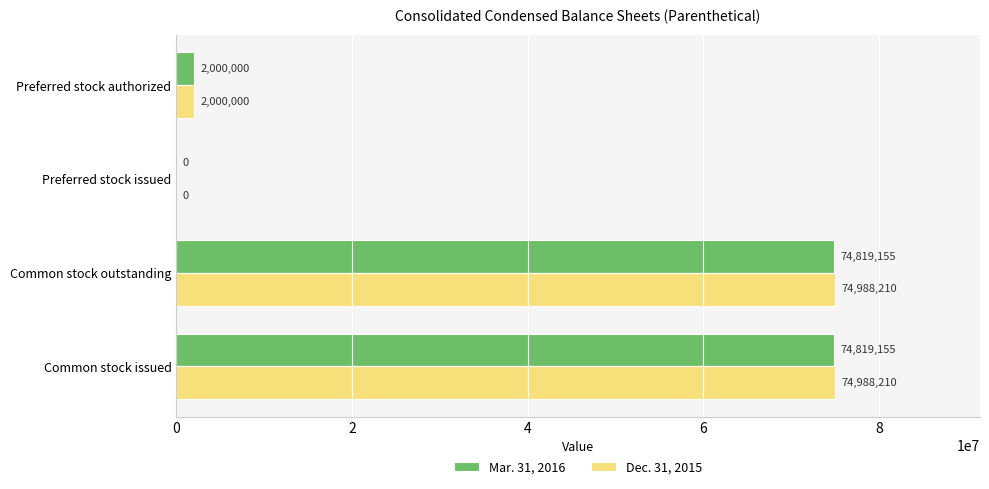

Which series changed the most between Common stock outstanding and Preferred stock authorized?

Dec. 31, 2015